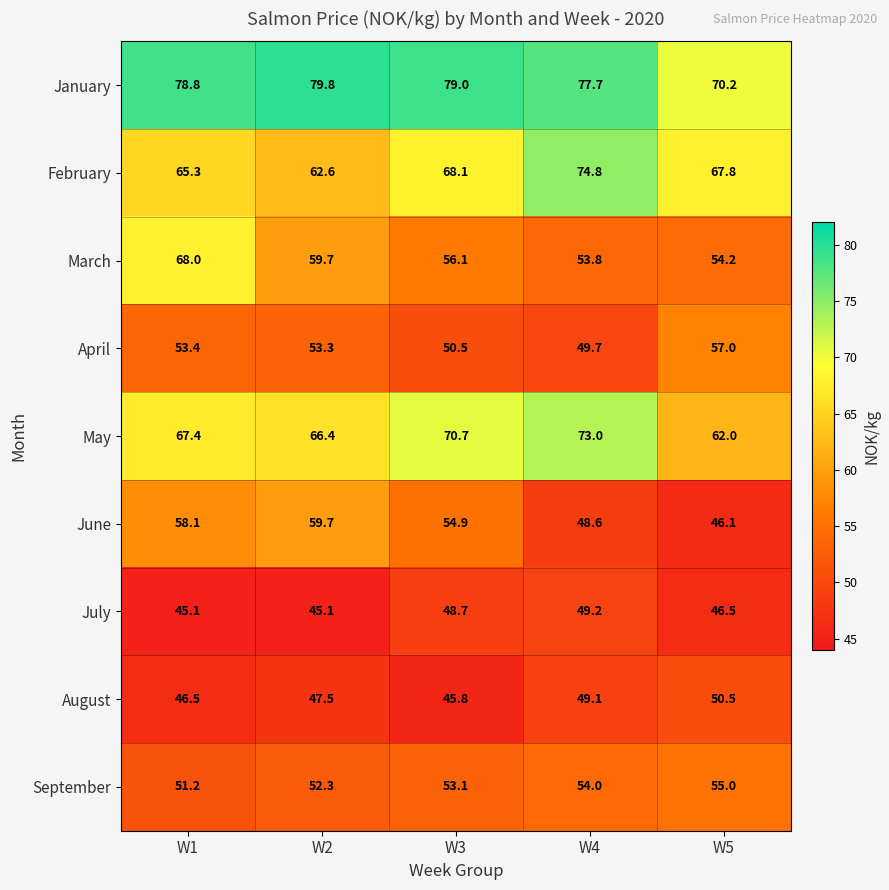

Where does the April series first go above 53?

W1